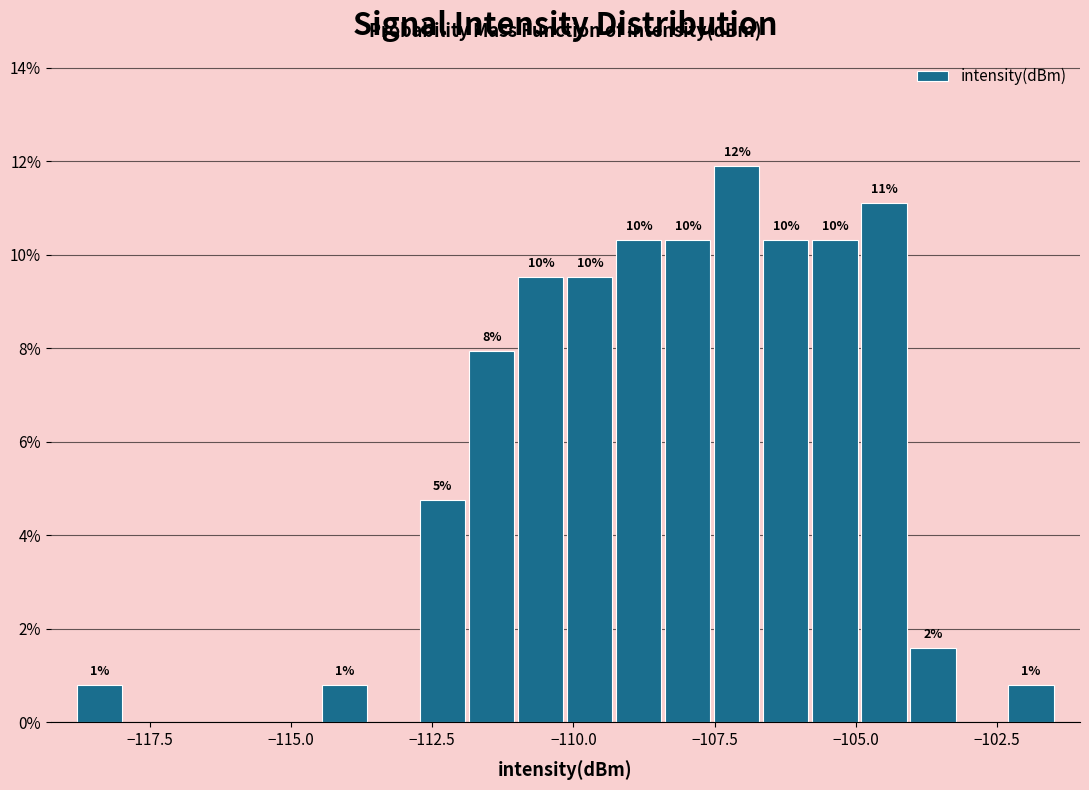

Read against the x-axis, roughly where is the centre of the tallest bar?

-107.0